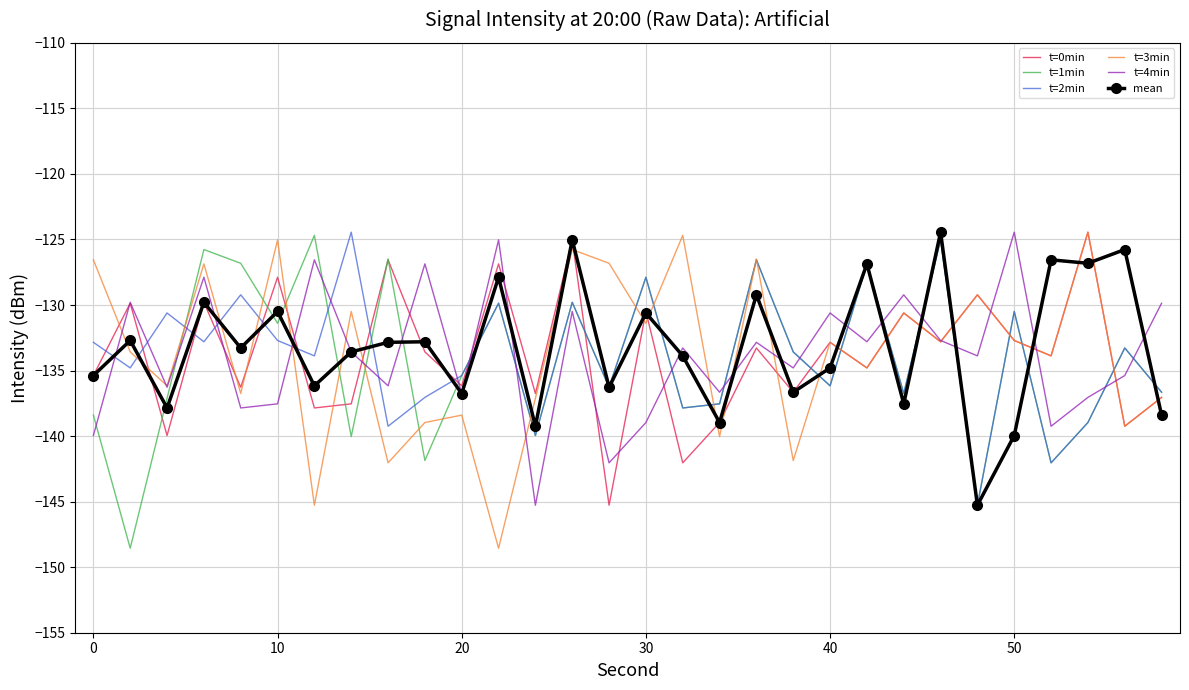

What is the minimum value shown in the chart?

-148.6